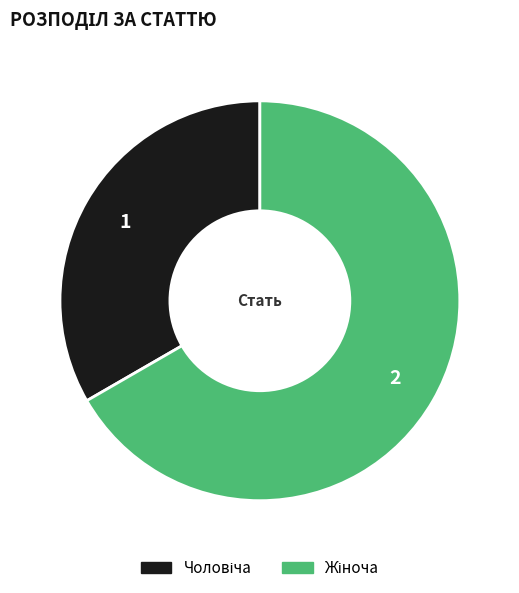

Is there any slice that represents more than half of the pie?

Yes